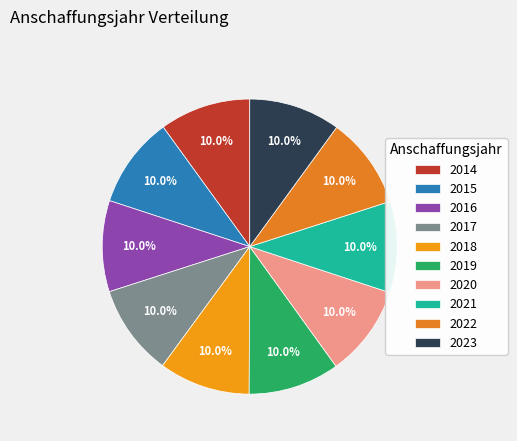

Which has a higher value, 2014 or 2017?

2017